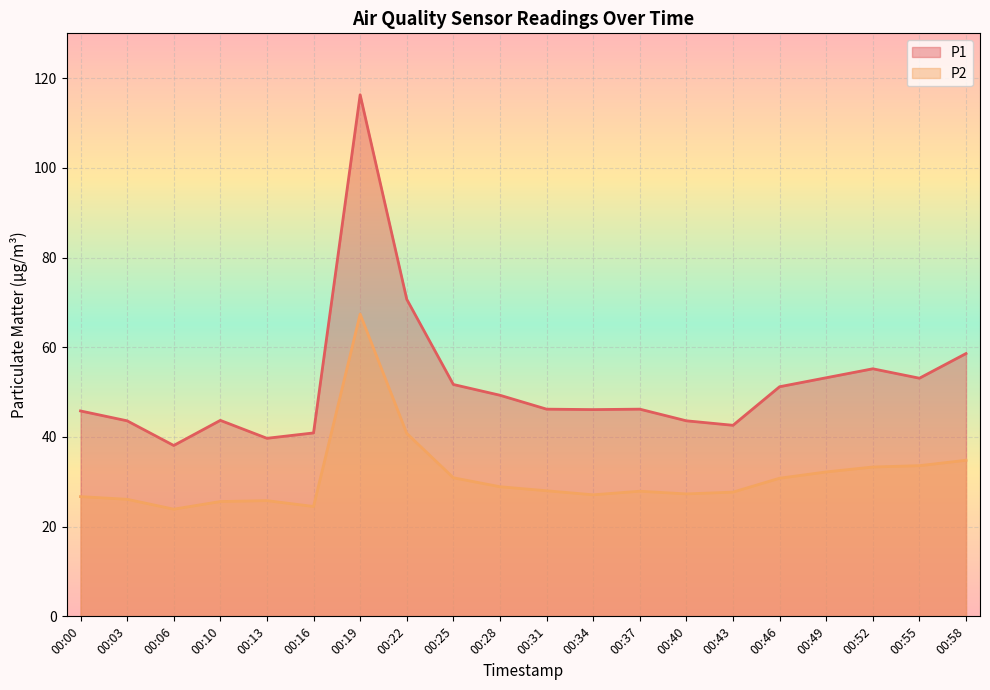

What is the value of the P1 point at the 7th from the left?

116.3